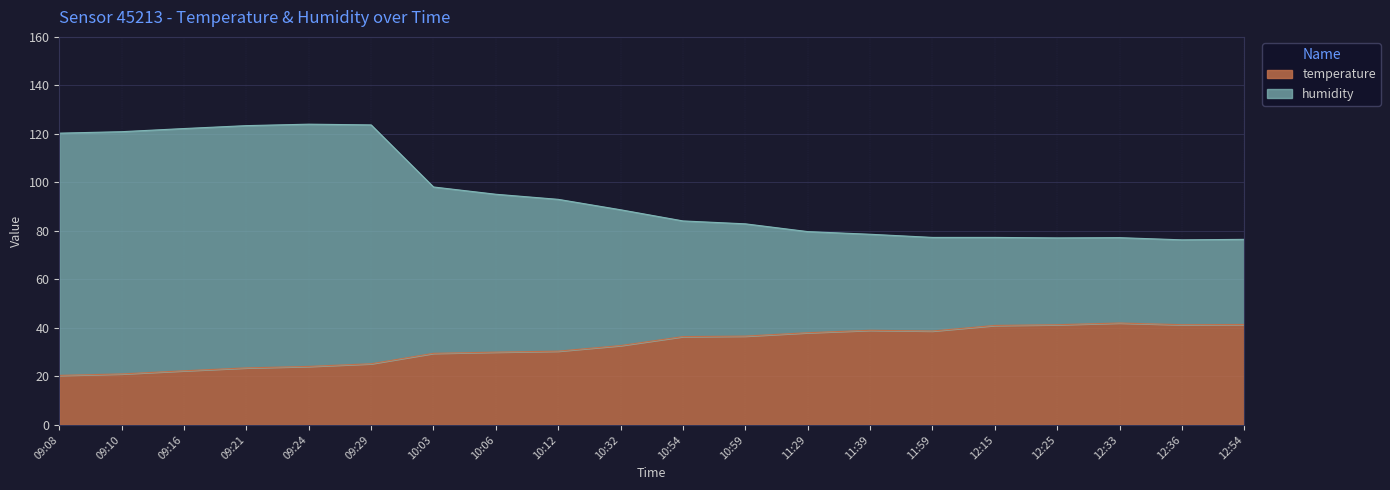

What is the lowest value of the temperature series?

20.4